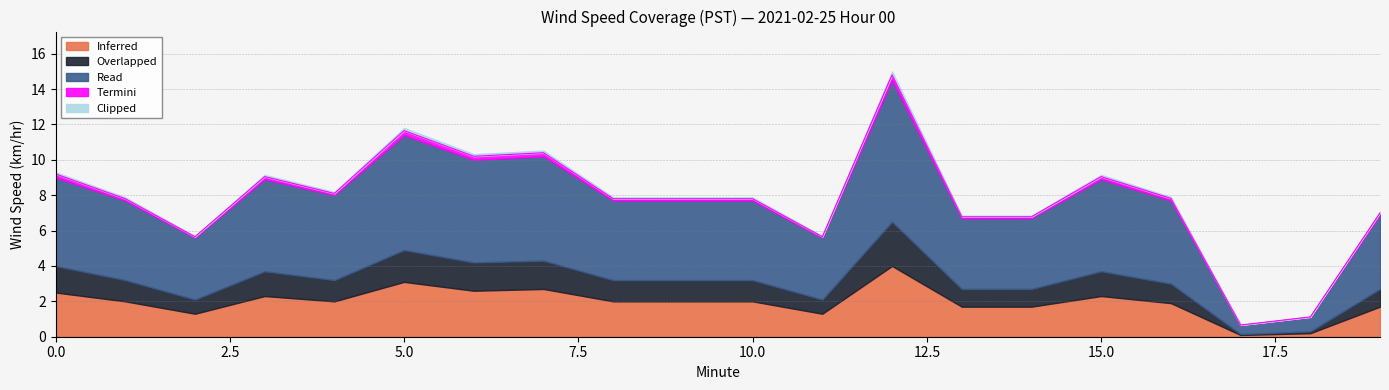

Is it true that Termini equals 0.2 at 10?

False